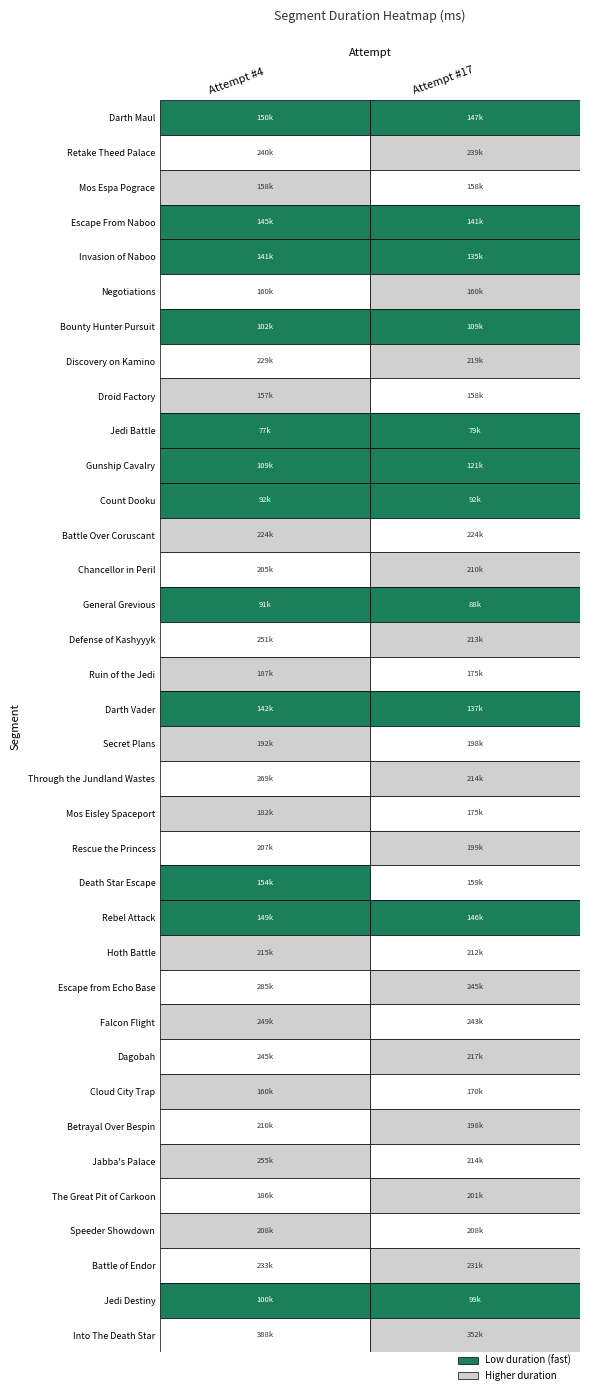

Where is Rescue the Princess nearest to the value 202791?

1